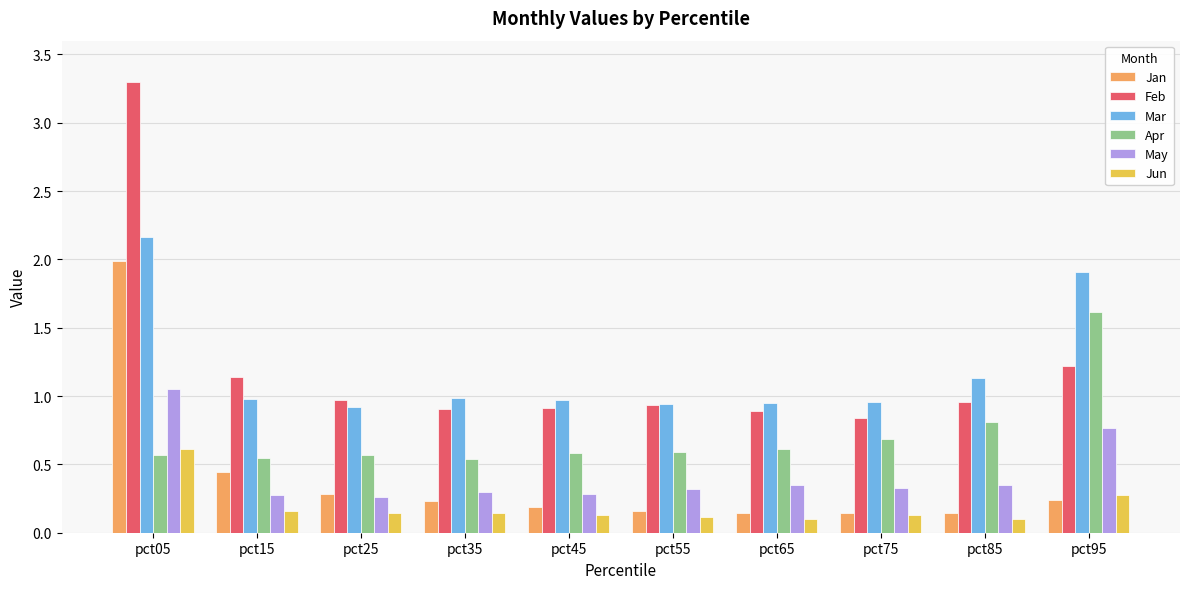

What is the greatest value displayed?

3.3